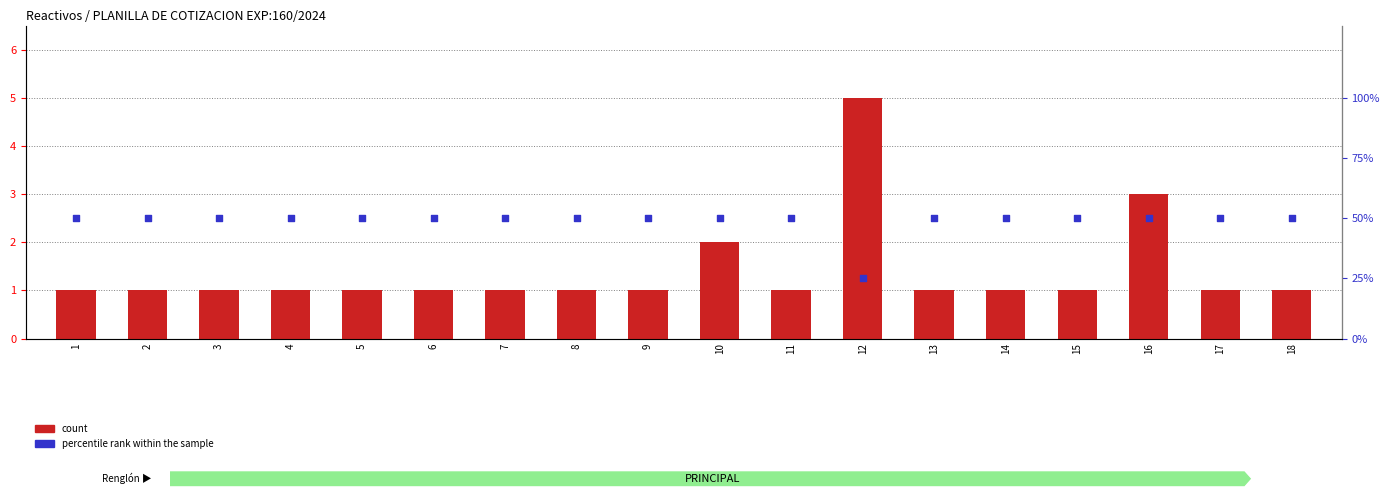

Which series reaches the maximum Y coordinate?

percentile rank within the sample